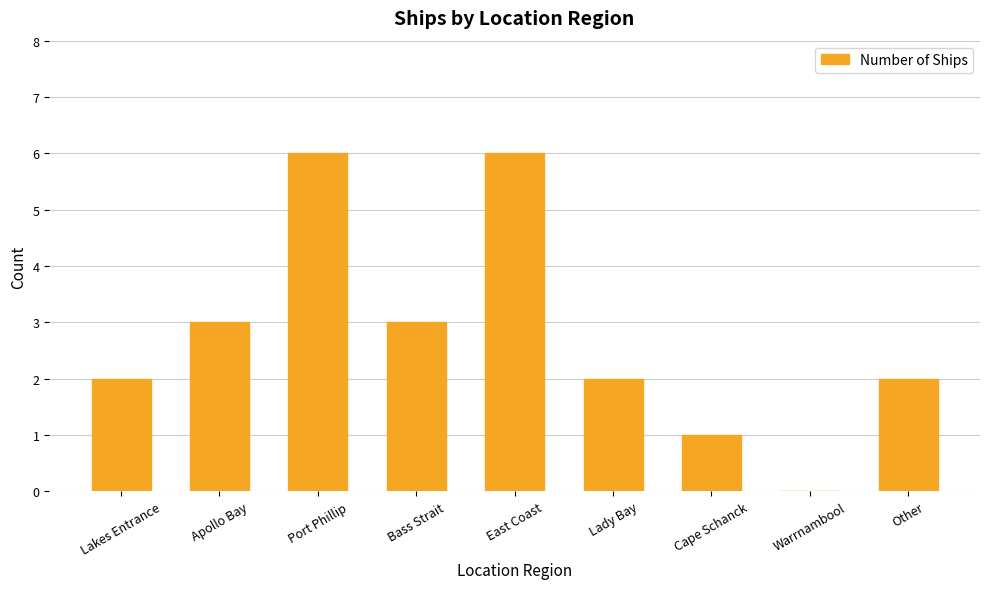

How many values are above zero?

8